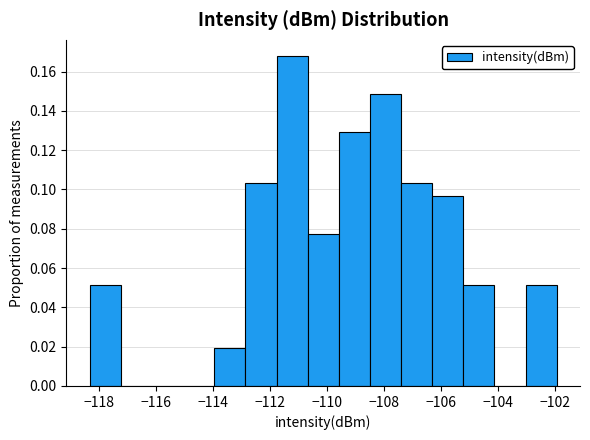

Over which range of the x-axis is the bar tallest?

-111.8 to -110.6